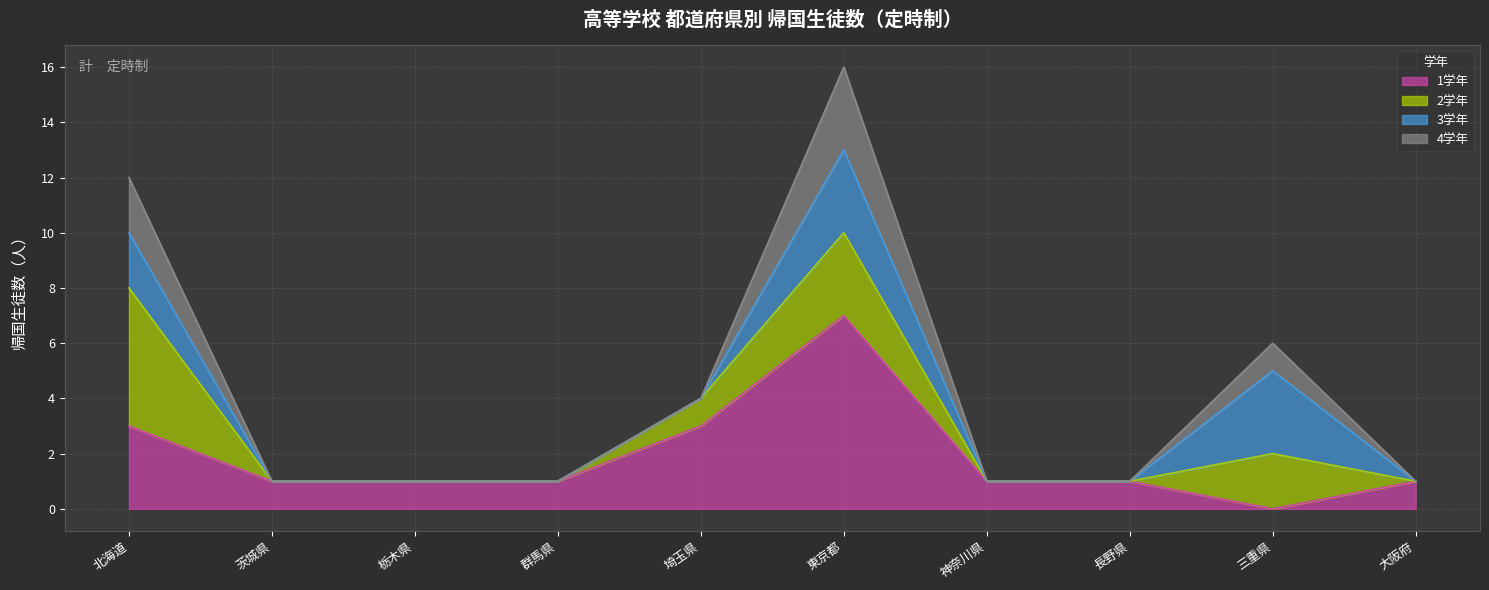

What is the label of the 2nd point from the right?

三重県